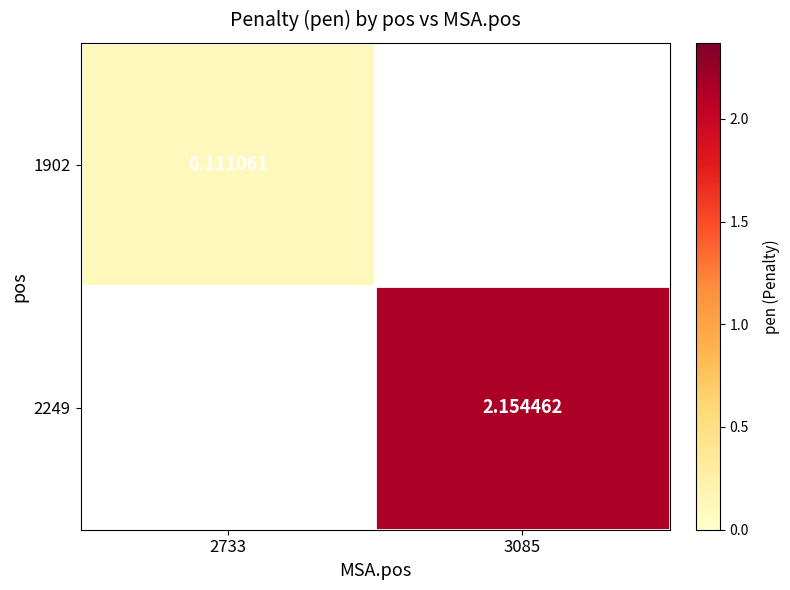

Is it true that 1902 equals 0.0 at 2733?

False